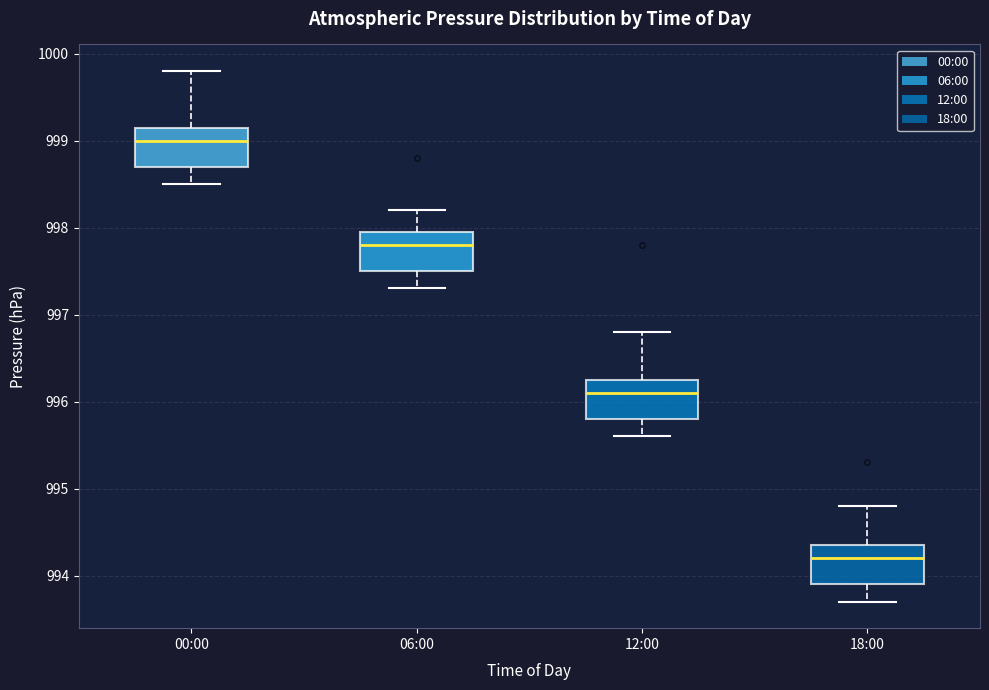

Reading left to right, transcribe this box plot: for each box, give where its median line is, the range the box spans, and where its two whiskers end, as read against the y-axis. The values are not printed on the chart, so give them approximately, as read against the axis.

00:00: median 999.0, box 998.7 to 999.2, whiskers 998.5 to 999.8
06:00: median 997.8, box 997.5 to 998.0, whiskers 997.3 to 998.2
12:00: median 996.1, box 995.8 to 996.3, whiskers 995.6 to 996.8
18:00: median 994.2, box 993.9 to 994.4, whiskers 993.7 to 994.8